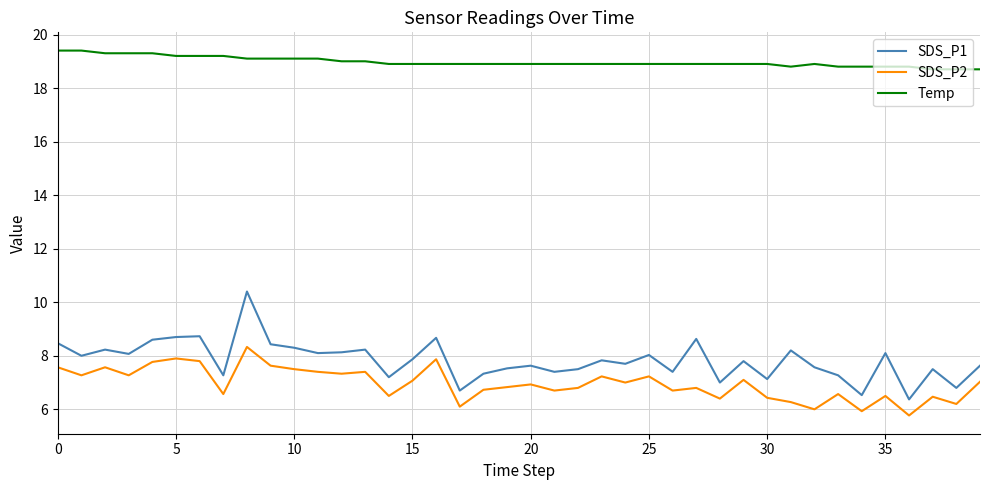

Rank the series by their maximum value, from lowest to highest.

SDS_P2, SDS_P1, Temp